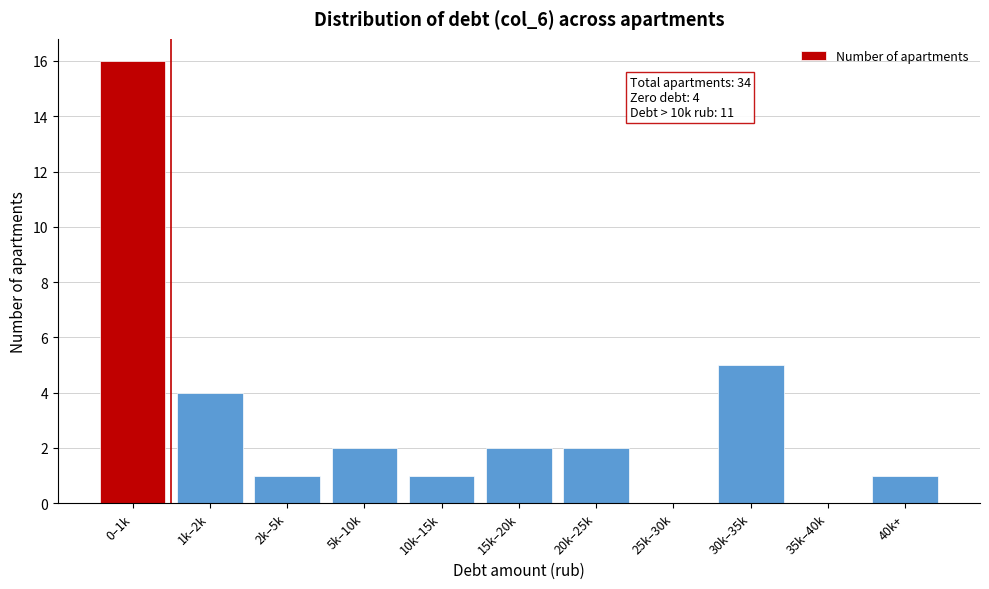

Reading left to right, what are all the values shown in this chart?

0–1k=16	1k–2k=4	2k–5k=1	5k–10k=2	10k–15k=1	15k–20k=2	20k–25k=2	25k–30k=0	30k–35k=5	35k–40k=0	40k+=1